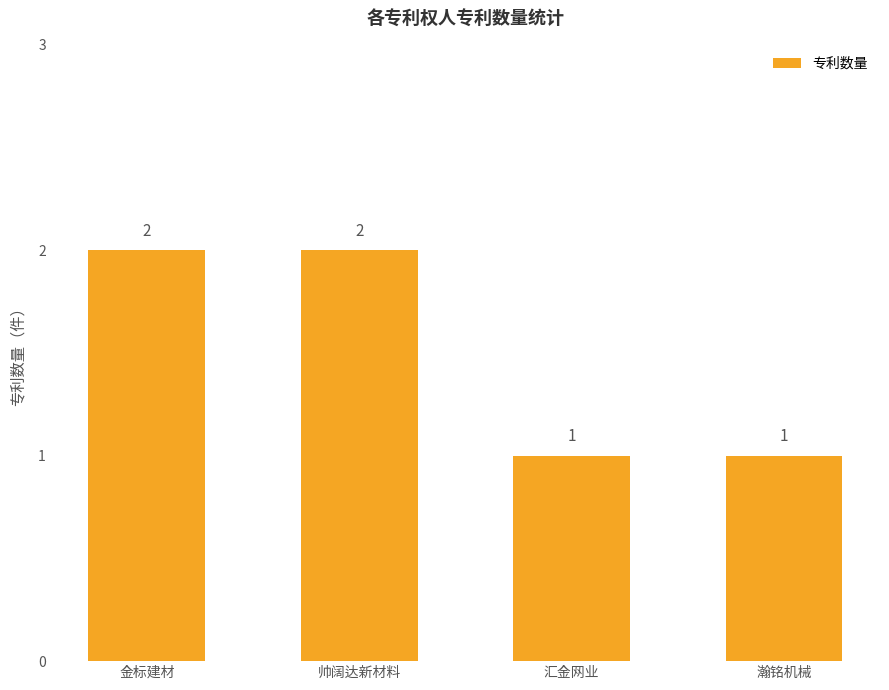

How many data points does each series have?

4